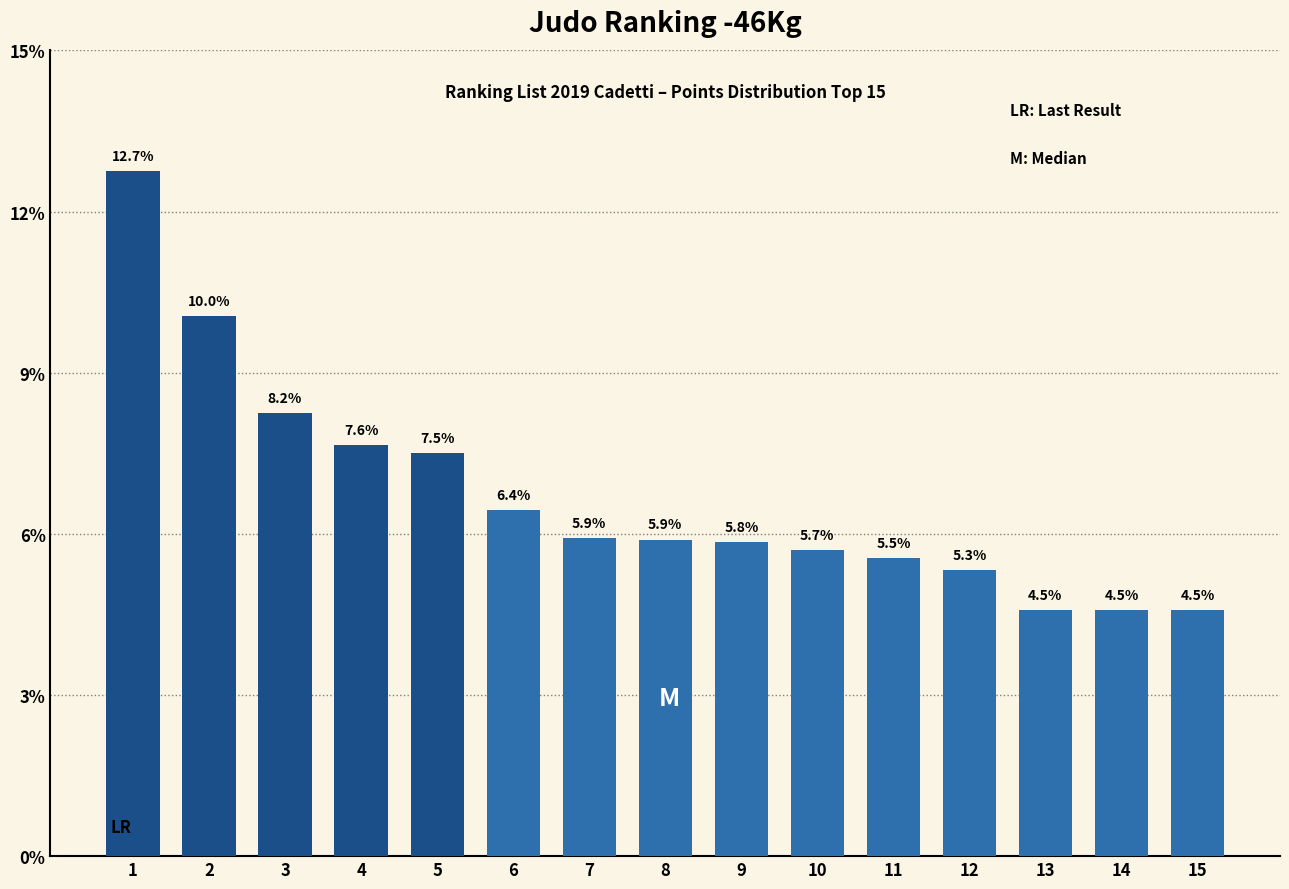

Which has a higher value, 12 or 6?

6